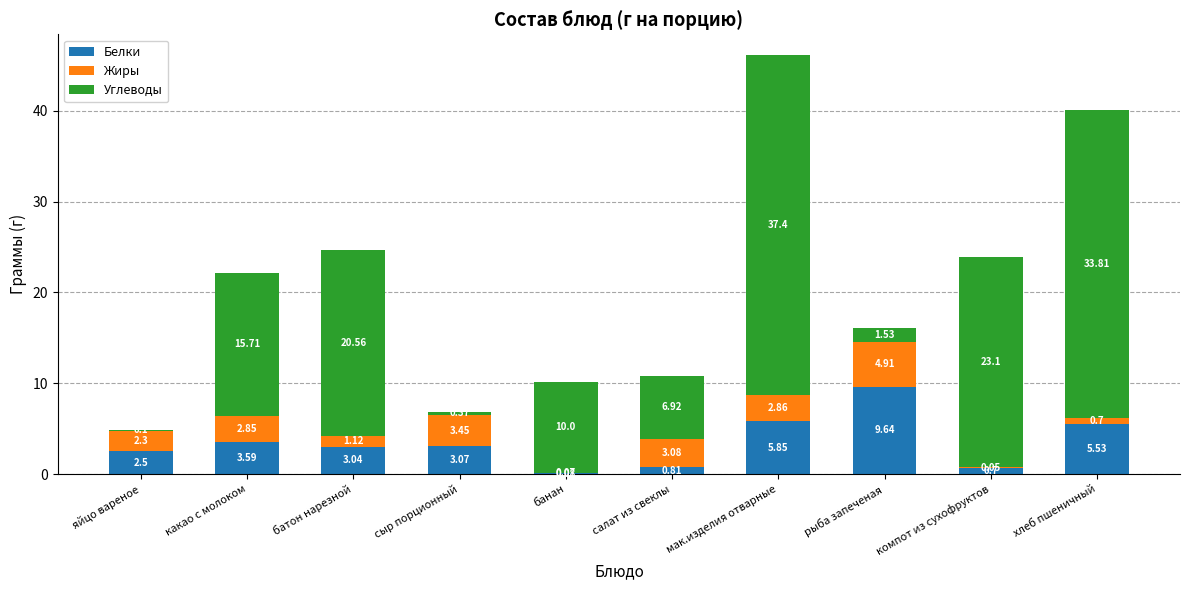

True or false: Белки has a value of 3.6 at какао с молоком.

True